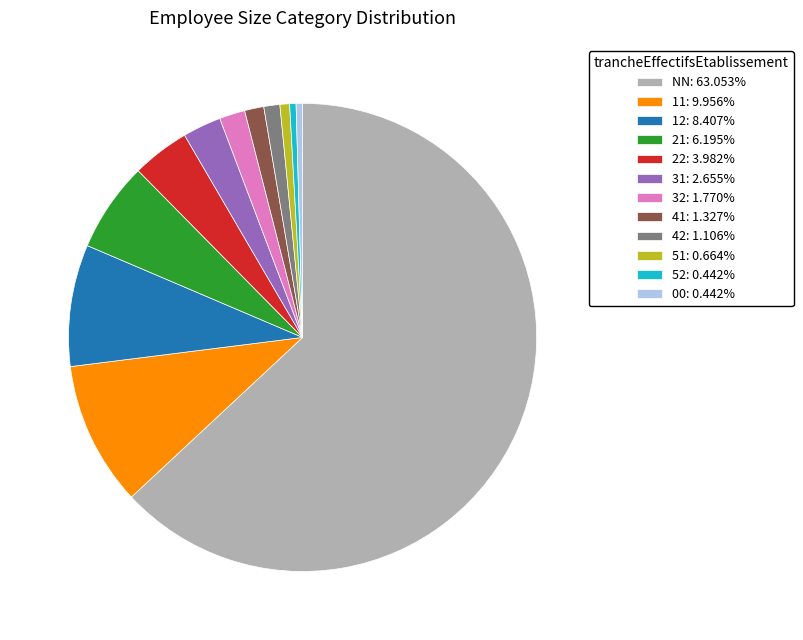

How many segments does this pie chart have?

12